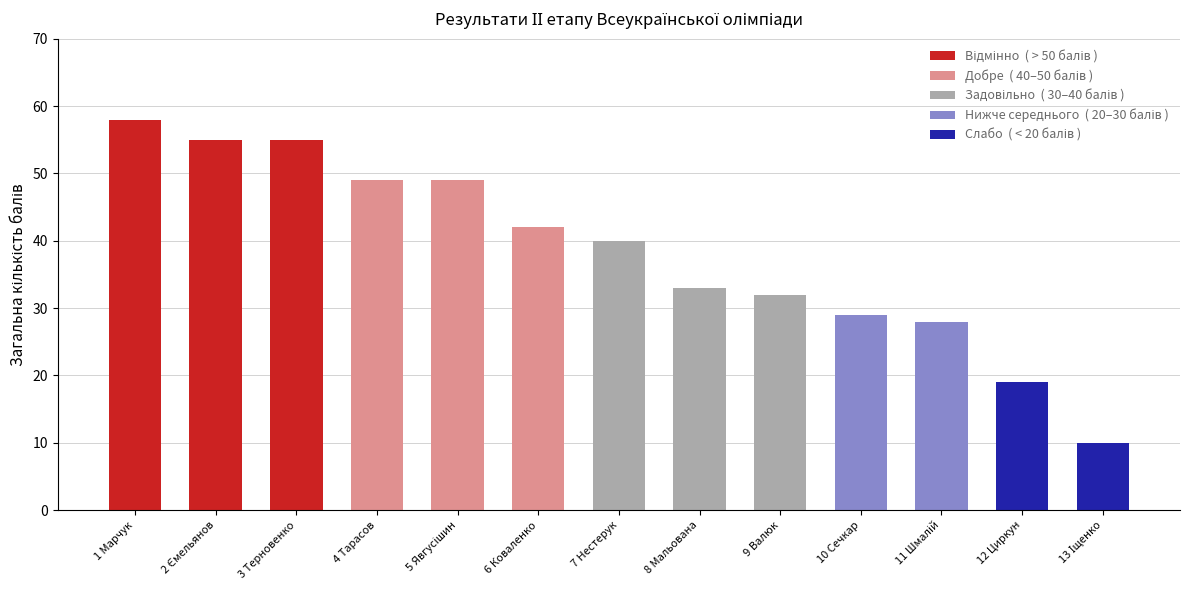

What is the smallest value displayed?

10